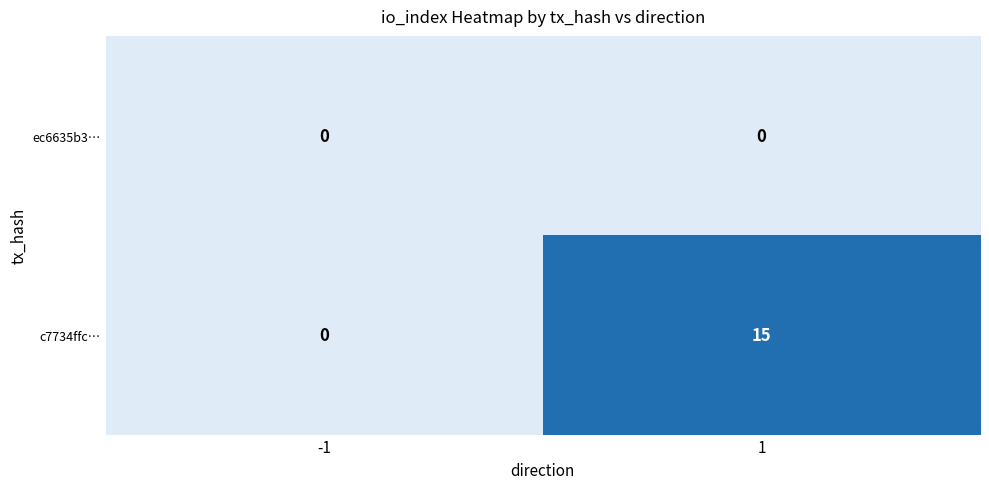

Is it true that ec6635b3… equals 0 at -1?

True